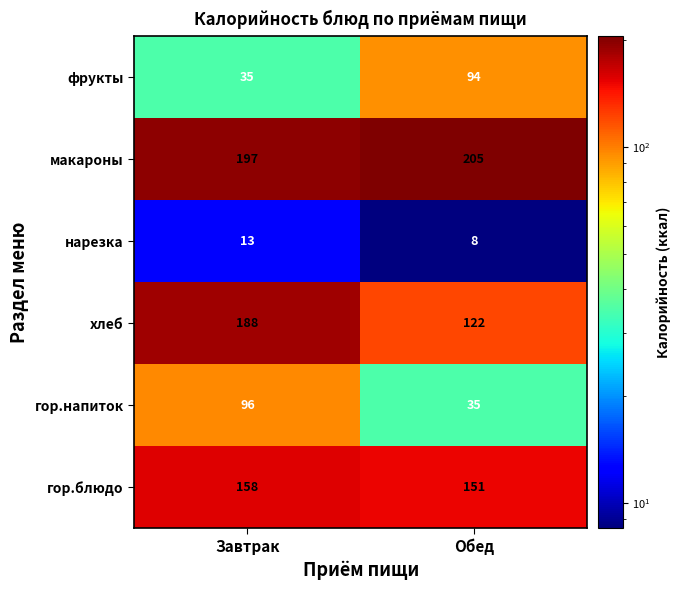

How many distinct data groups are displayed?

6